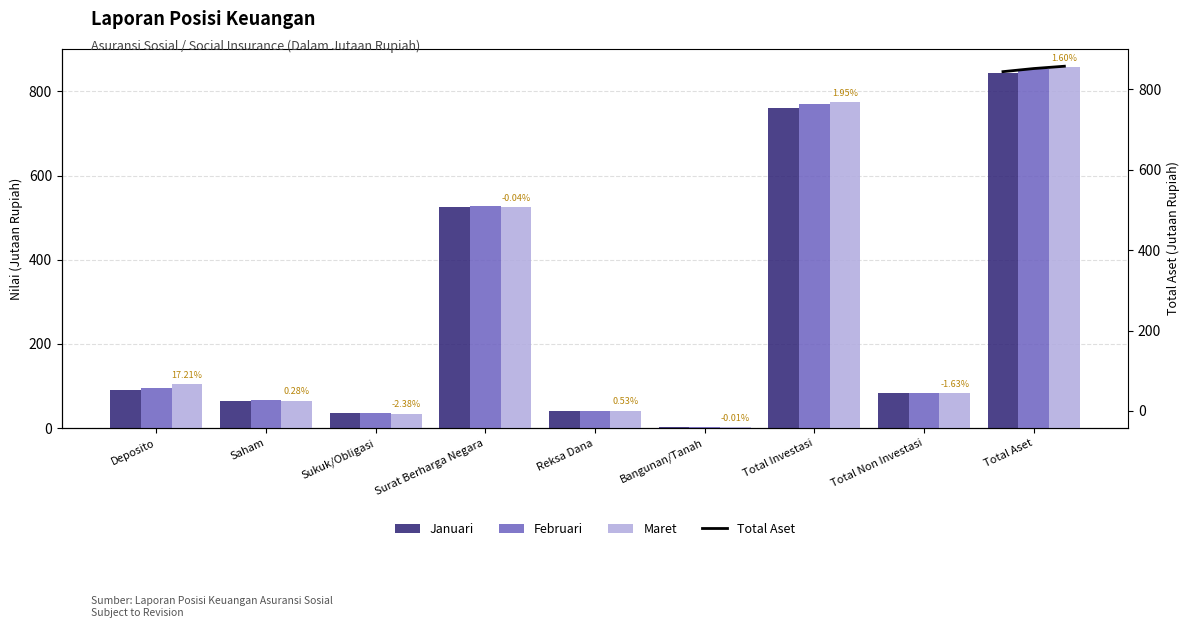

Rank the series by their average value, from lowest to highest.

Januari, Februari, Maret